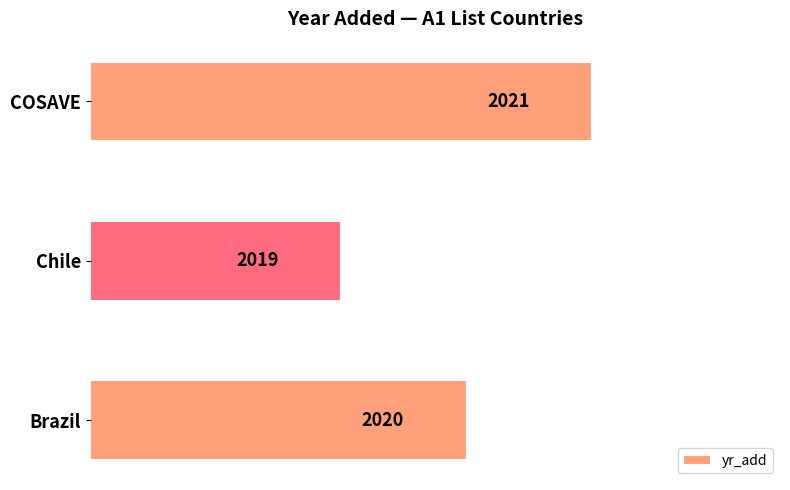

Are the bars horizontal?

Yes